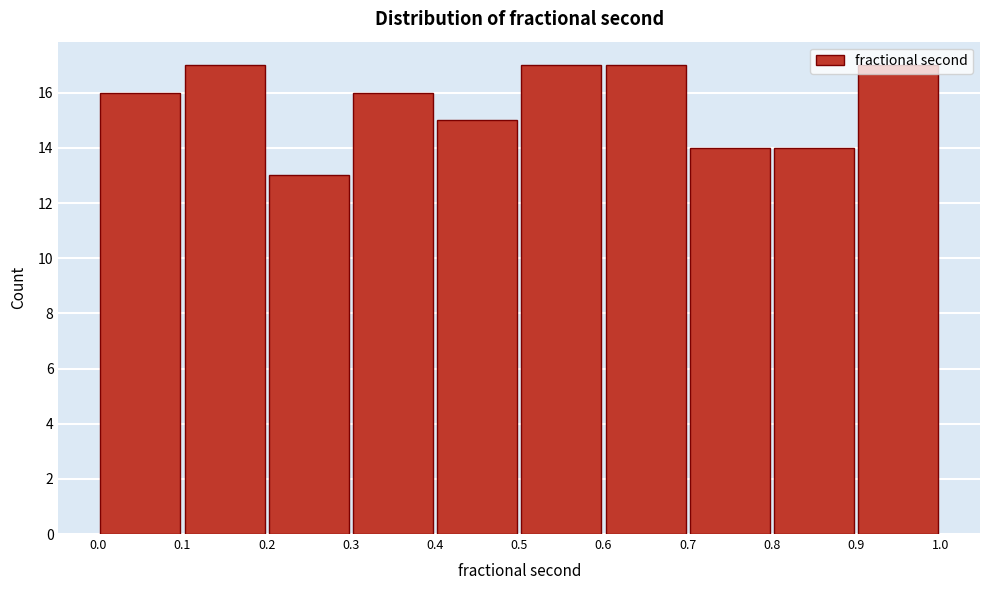

How tall is the bar that spans 0.7 to 0.8 on the x-axis? The values are not printed on the chart, so give them approximately, as read against the axis.

14